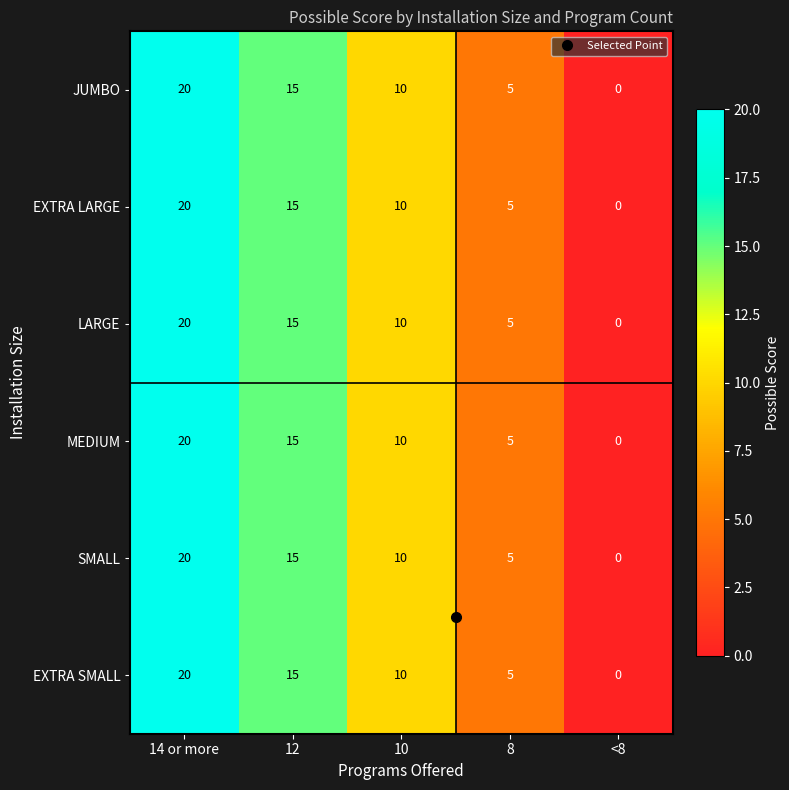

Read the EXTRA SMALL value at 10, to the nearest 5.

10